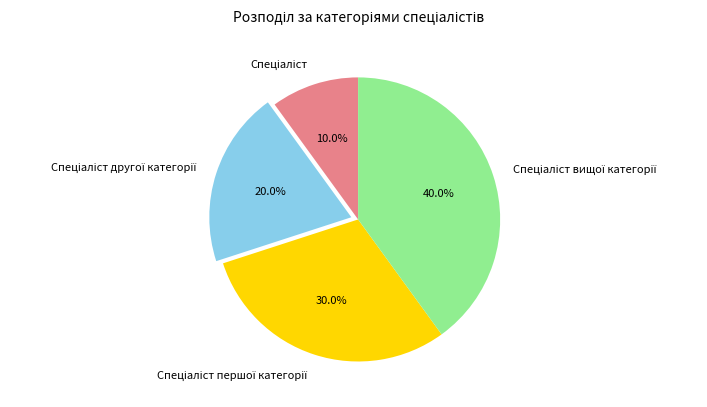

Is there a majority slice in this chart?

No